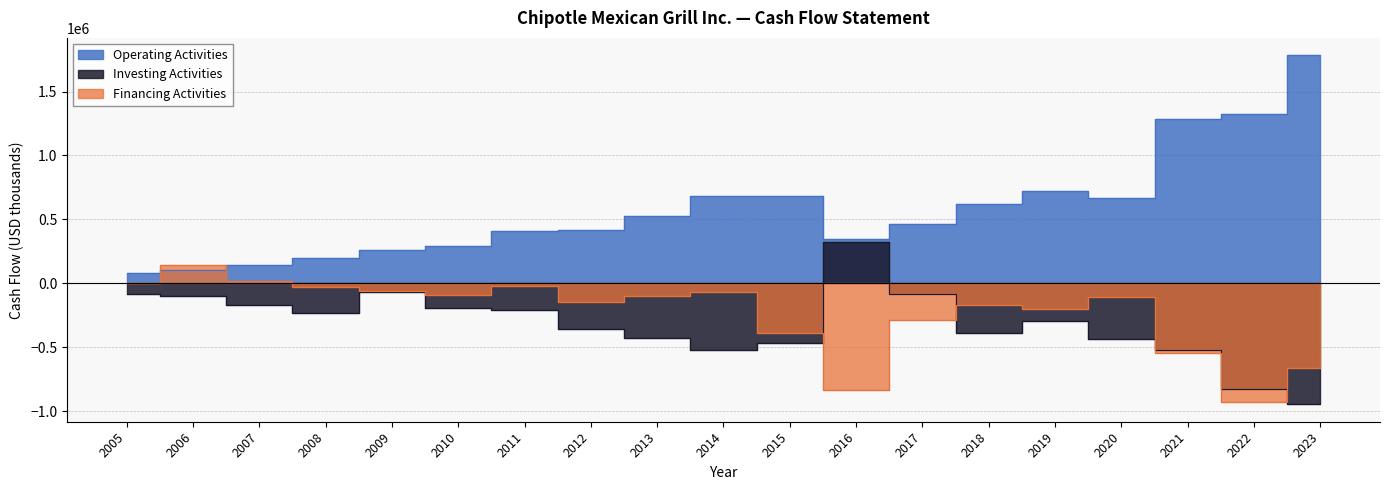

Does the chart display data point markers on the line(s)?

No